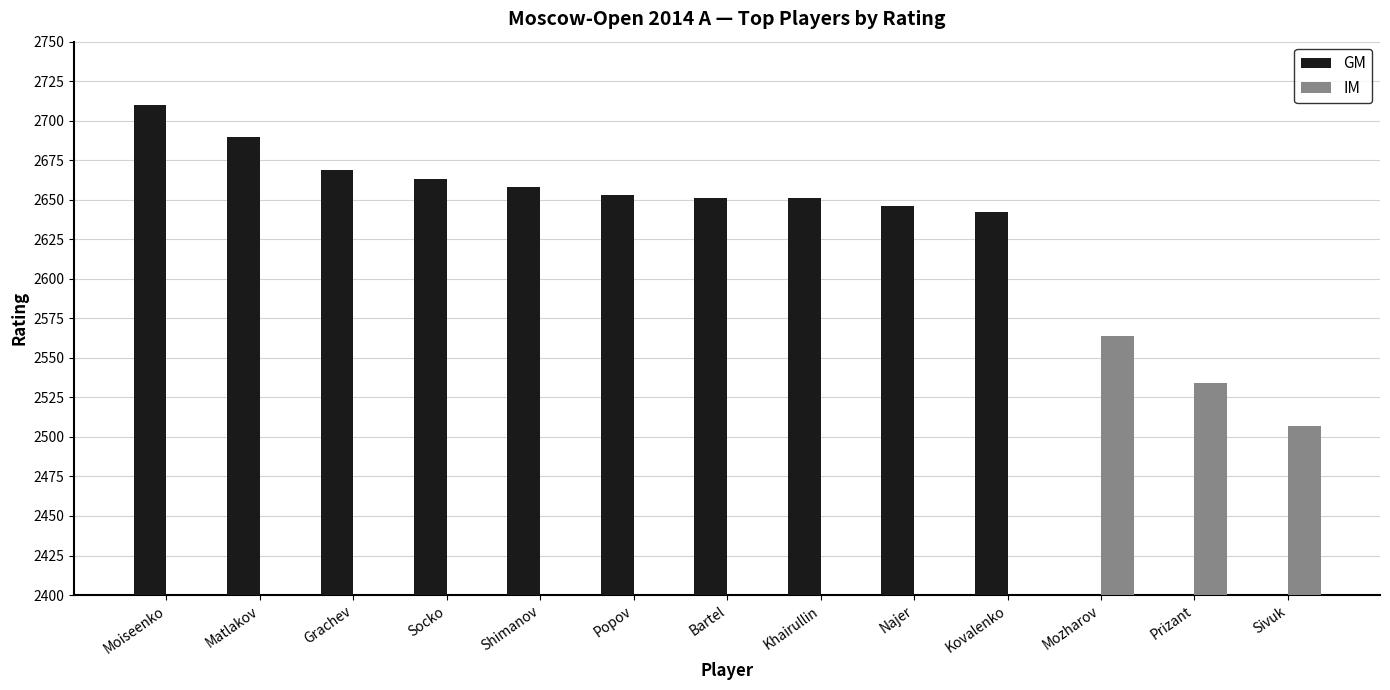

What is the greatest value displayed?

2710